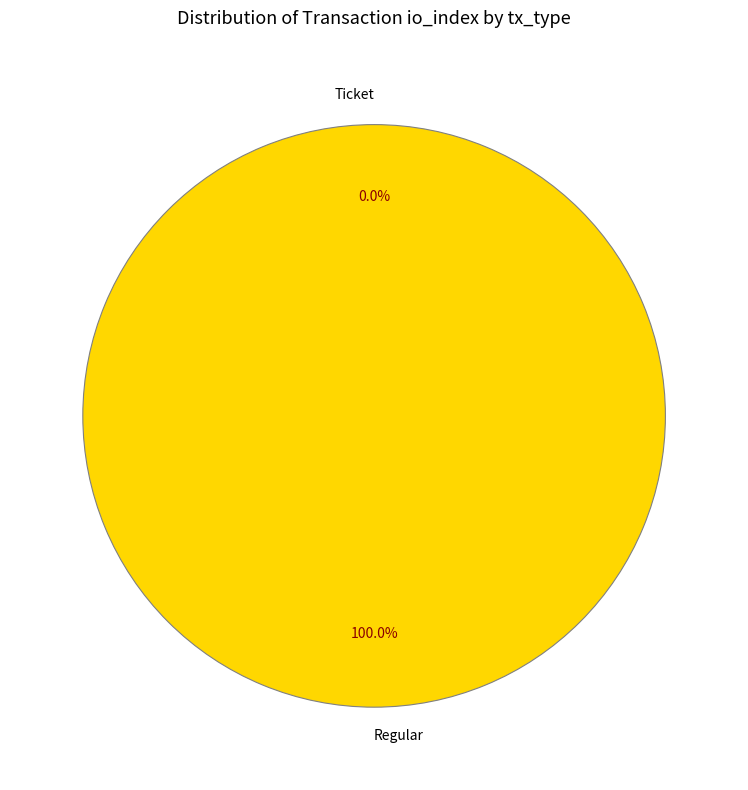

Is it true that Ticket is 1% of the pie?

False